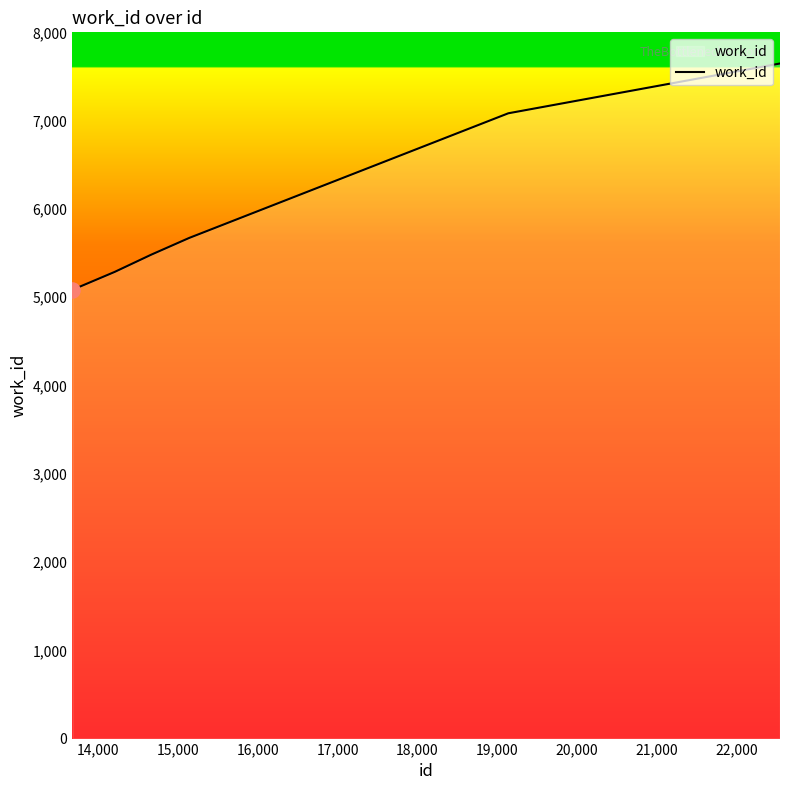

What is the difference between the maximum and second lowest values?

2361